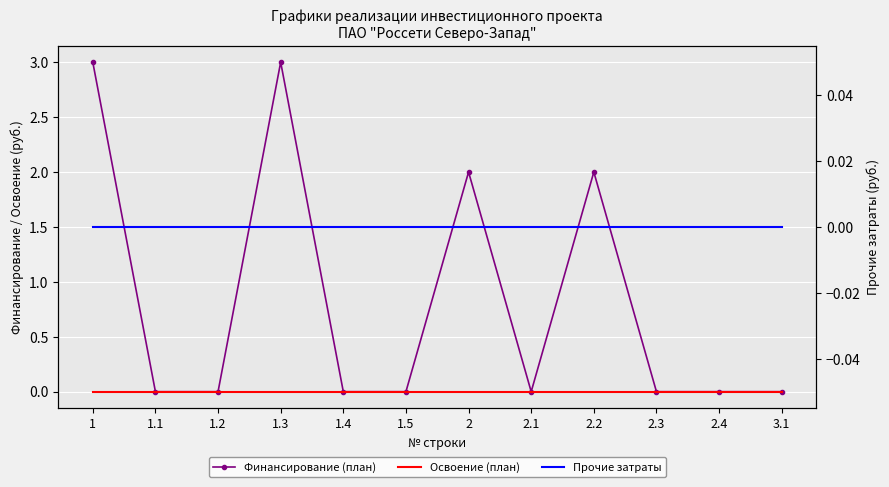

Reading left to right, transcribe all the data shown in this chart.

Финансирование (план): 1=3	1.1=0	1.2=0	1.3=3	1.4=0	1.5=0	2=2	2.1=0	2.2=2	2.3=0	2.4=0	3.1=0
Освоение (план): 1=0	1.1=0	1.2=0	1.3=0	1.4=0	1.5=0	2=0	2.1=0	2.2=0	2.3=0	2.4=0	3.1=0
Прочие затраты: 1=0	1.1=0	1.2=0	1.3=0	1.4=0	1.5=0	2=0	2.1=0	2.2=0	2.3=0	2.4=0	3.1=0